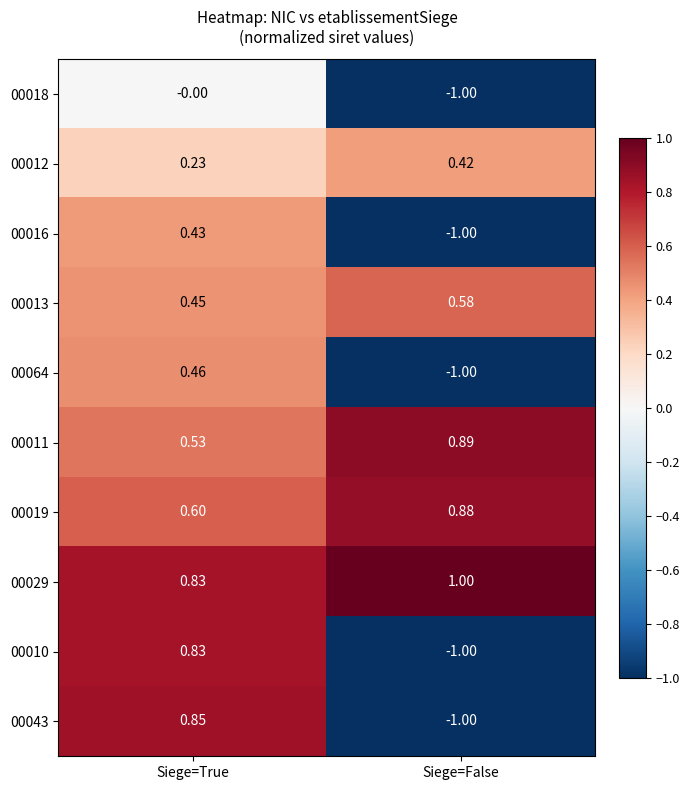

Which category has the highest value in the 00029 series?

Siege=False